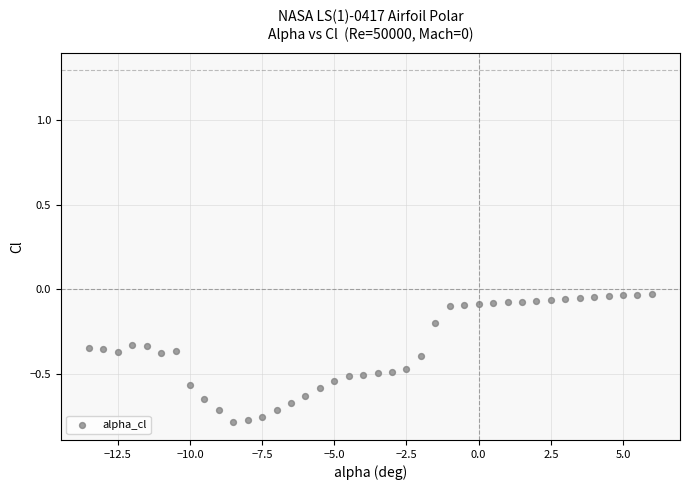

What is the range of X values (max minus min)?

19.5